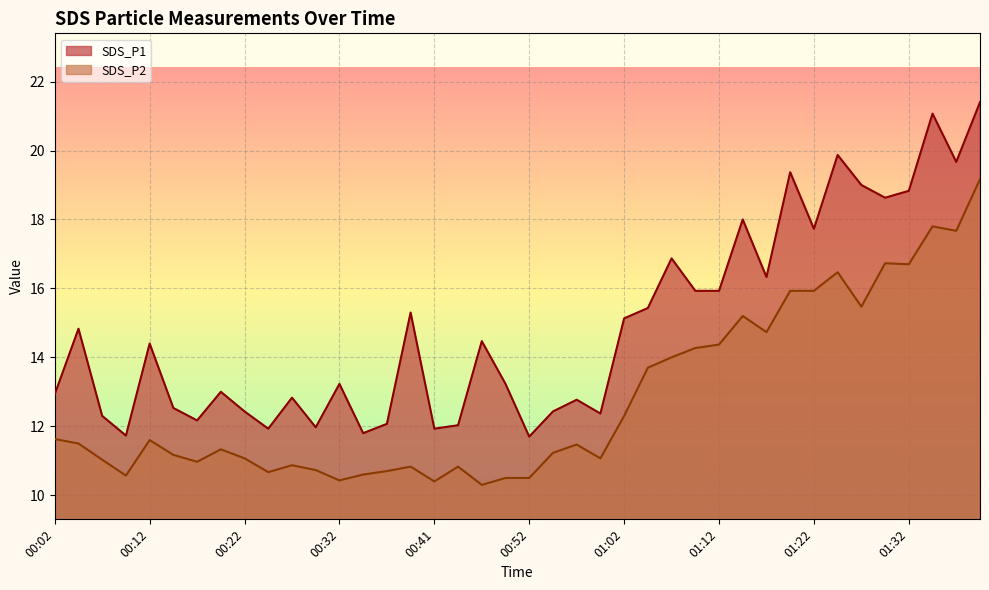

In SDS_P1, how many points are lower than both neighbors (excluding endpoints)?

12